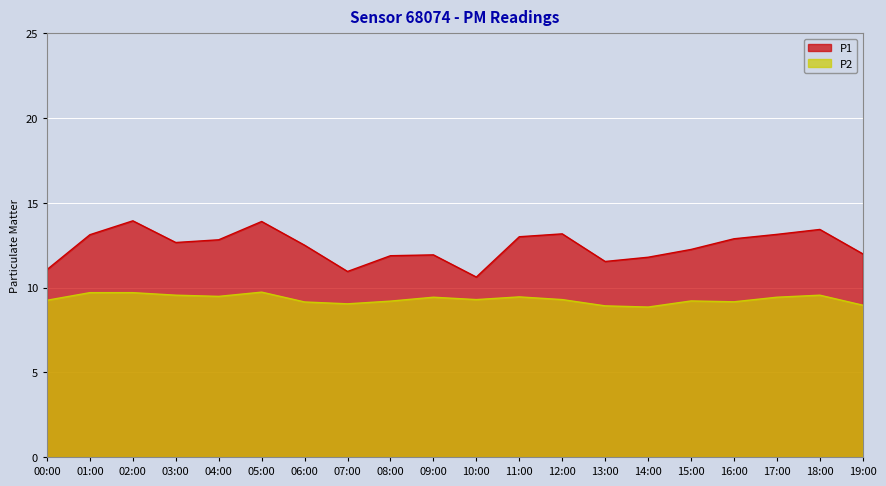

True or false: P1 and P2 intersect in this chart.

False